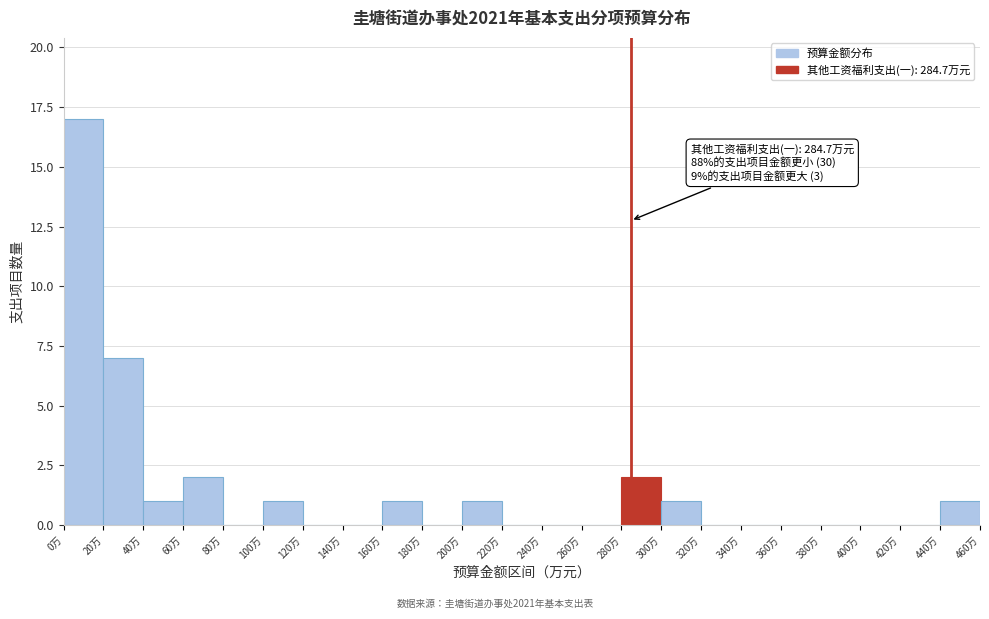

Over which range of the x-axis is the bar tallest?

0 to 20